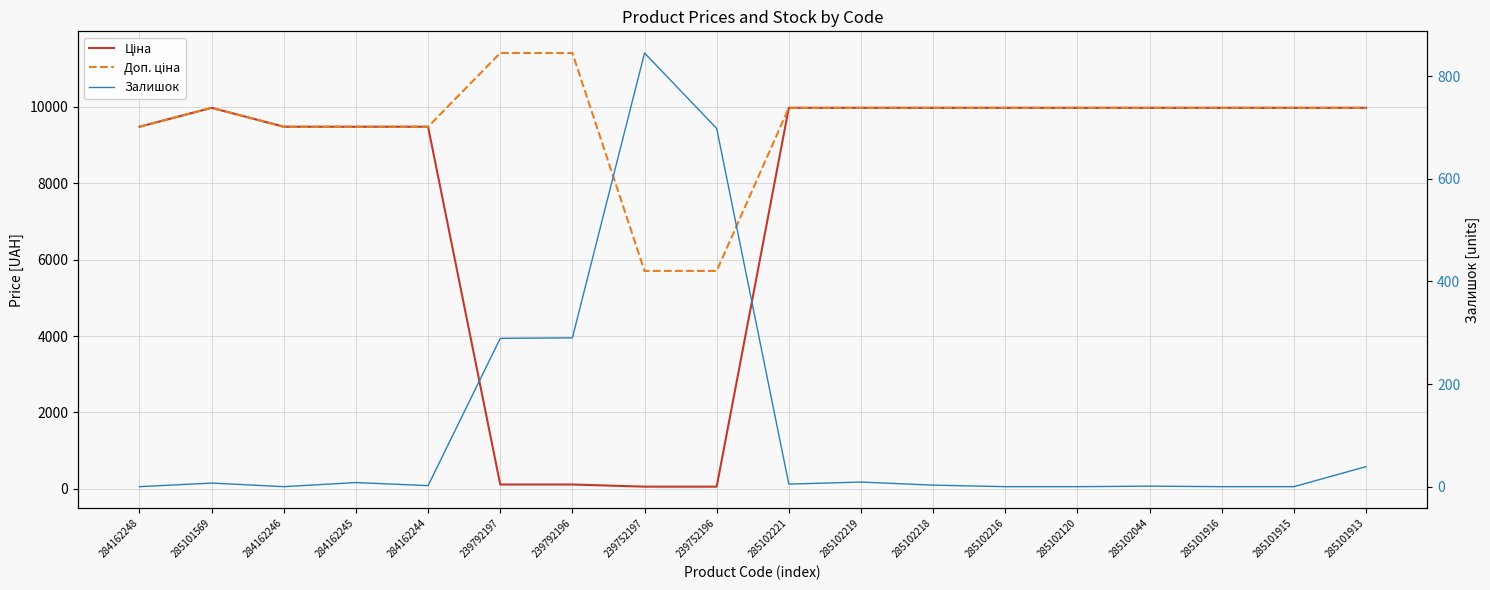

Reading left to right, list all the values displayed in this chart.

Ціна: 9480.1	9975.0	9480.1	9480.1	9480.1	114.1	114.1	57.0	57.0	9975.0	9975.0	9975.0	9975.0	9975.0	9975.0	9975.0	9975.0	9975.0
Доп. ціна: 9480.1	9975.0	9480.1	9480.1	9480.1	11410.0	11410.0	5705.0	5705.0	9975.0	9975.0	9975.0	9975.0	9975.0	9975.0	9975.0	9975.0	9975.0
Залишок: 0.0	7.0	0.0	8.0	2.0	289.0	290.0	845.0	698.0	5.0	9.0	3.0	0.0	0.0	1.0	0.0	0.0	39.0